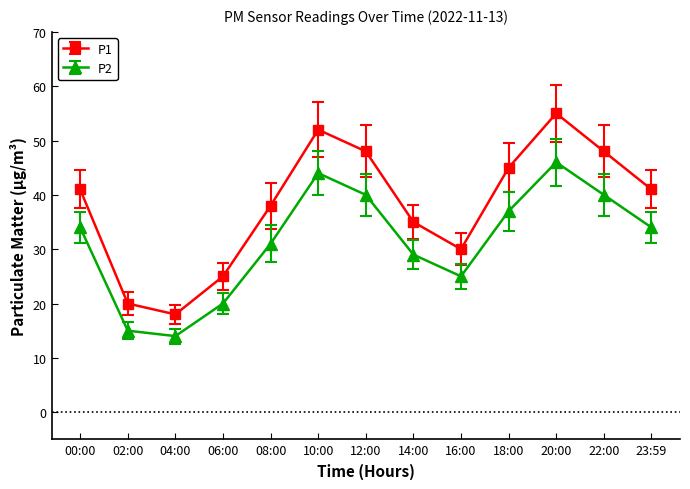

Reading left to right, list all the values displayed in this chart.

P1: 41	20	18	25	38	52	48	35	30	45	55	48	41
P2: 34	15	14	20	31	44	40	29	25	37	46	40	34